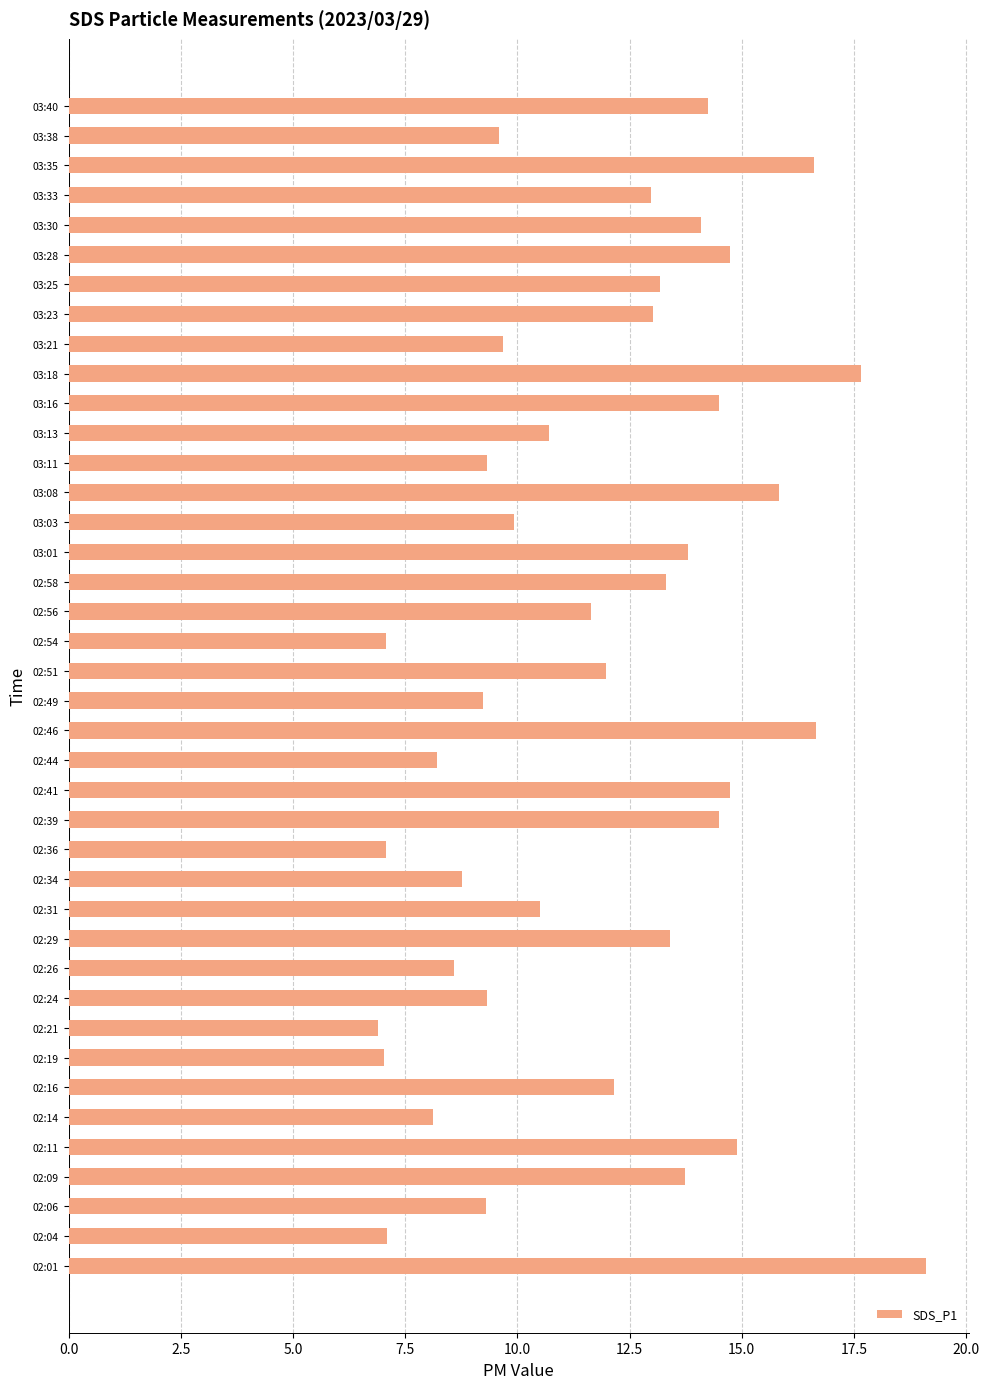

What is the greatest value displayed?

19.1